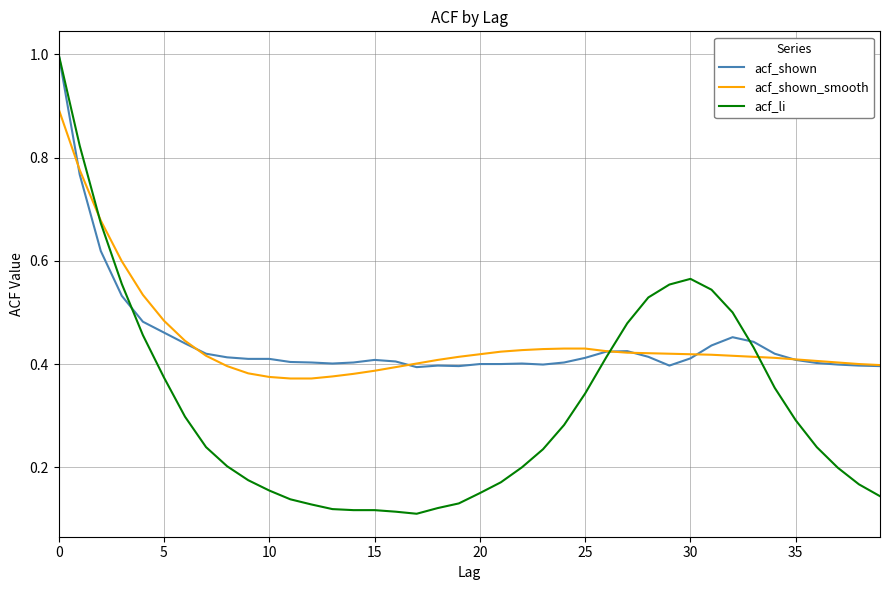

How many categories are shown in the chart?

40